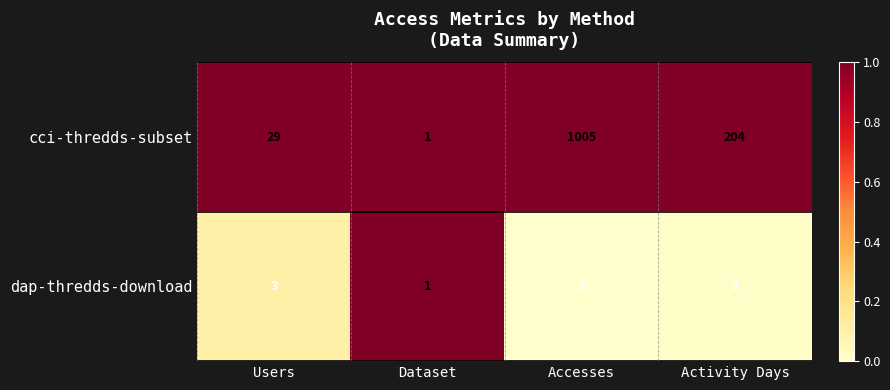

The value of dap-thredds-download at Dataset is 1. True or false?

True